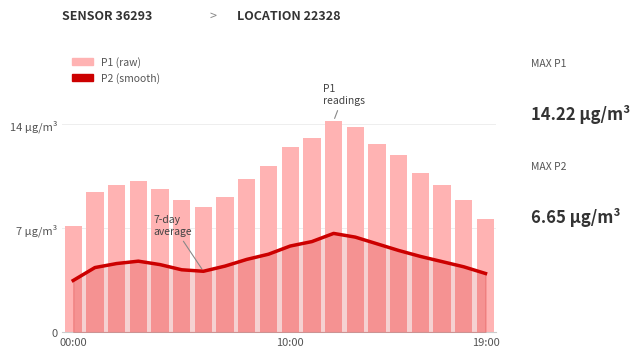

The value of P1 at 4 is 9.7. True or false?

True